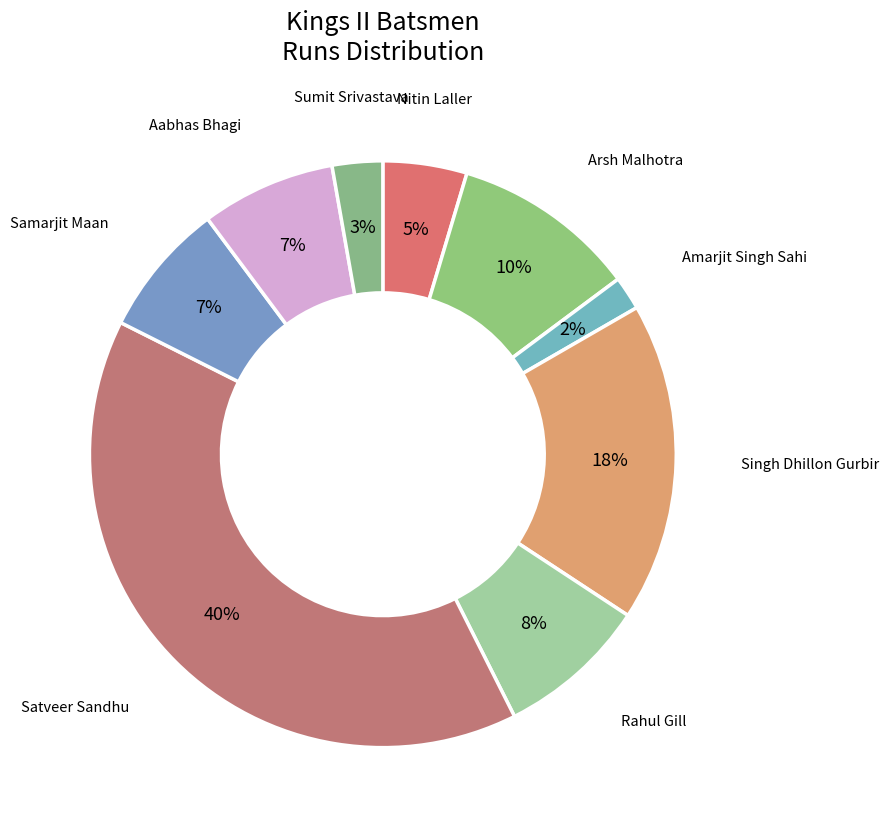

Count the number of slices in the pie.

9